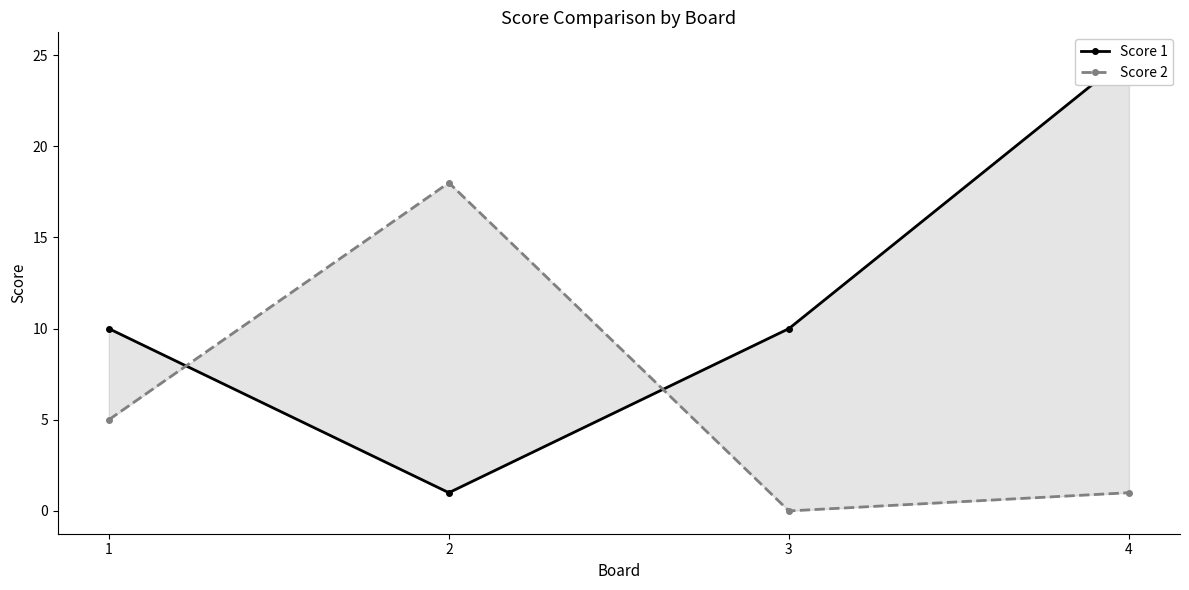

Does the chart have visible grid lines?

No